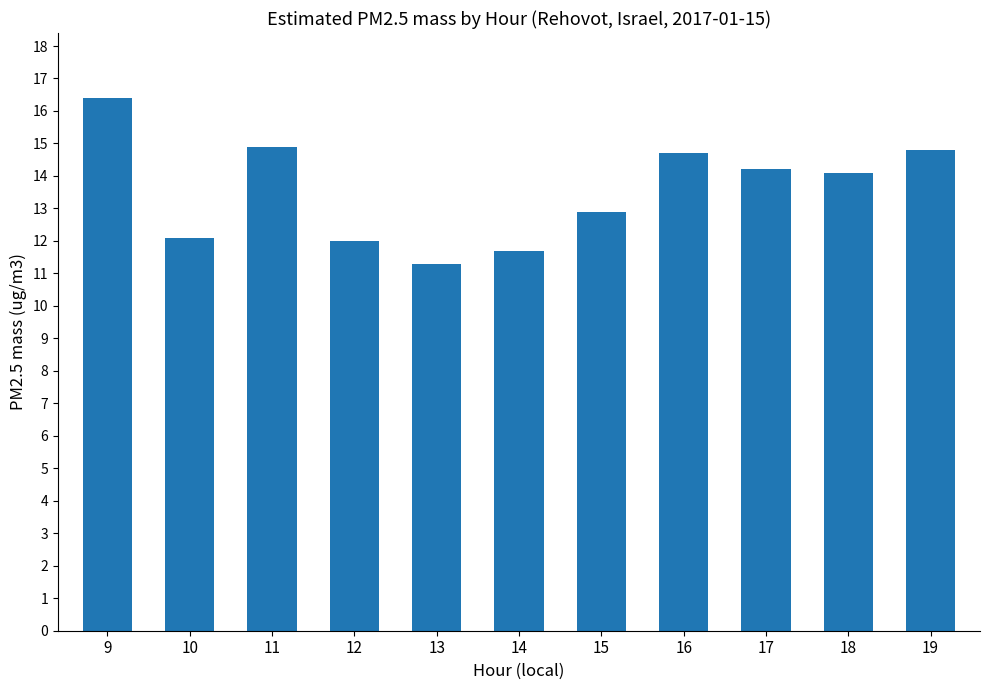

Reading left to right, transcribe all the data shown in this chart.

16.4	12.1	14.9	12.0	11.3	11.7	12.9	14.7	14.2	14.1	14.8